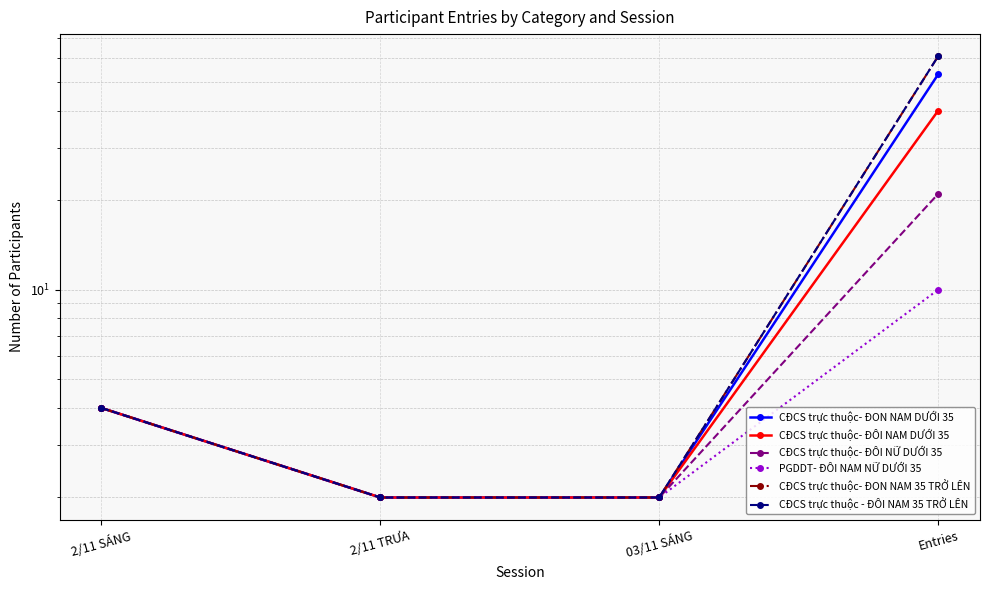

Which has a higher value, 2/11 TRƯA or Entries?

Entries